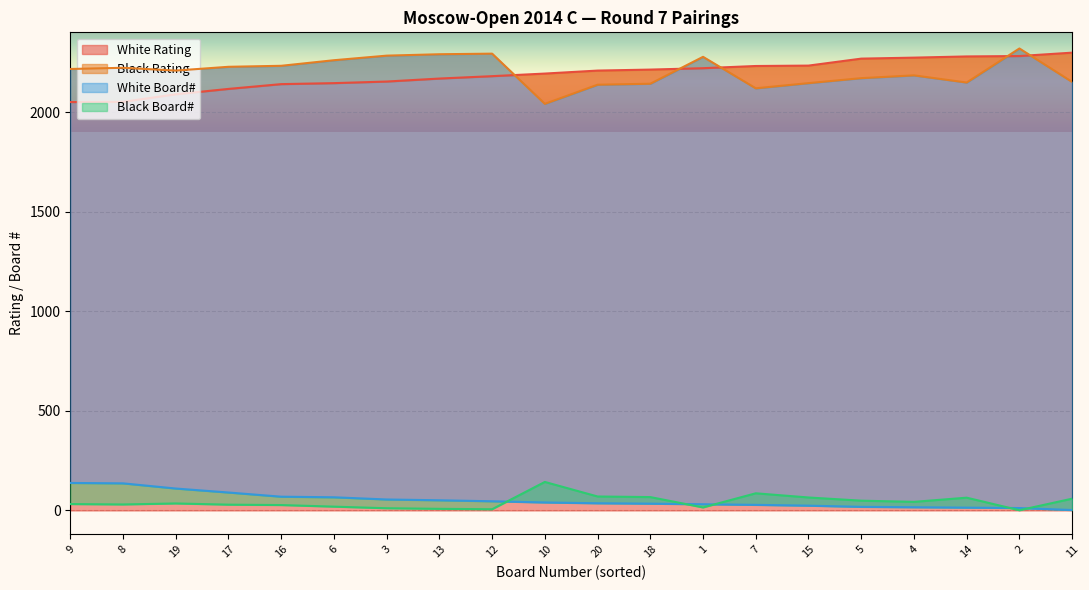

Which series changed the most between 10 and 16?

Black Rating